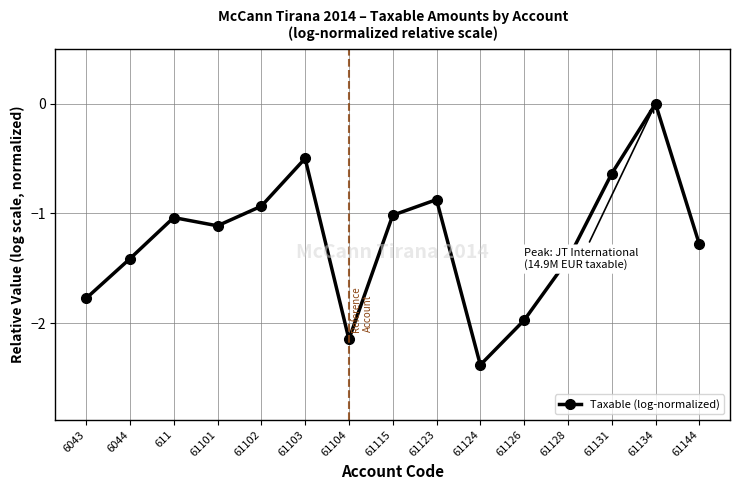

Is it true that the value at 61128 is -1.0?

False